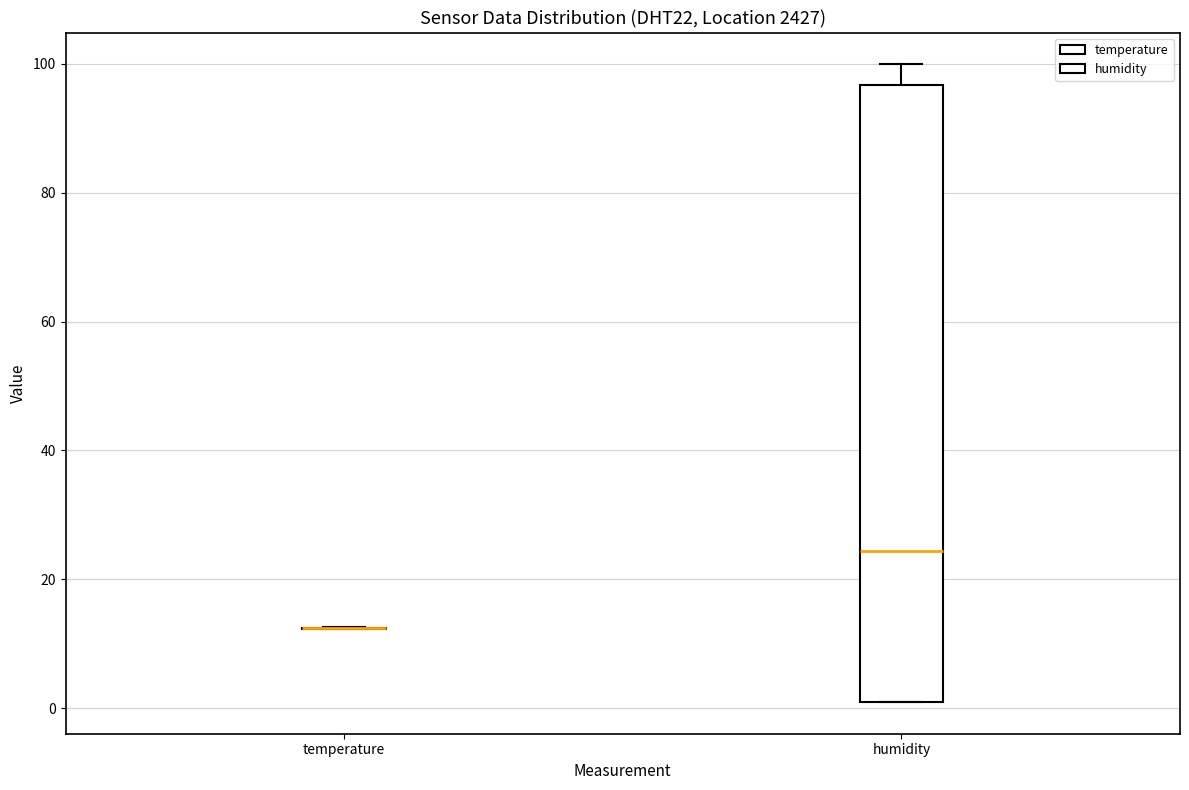

Which box is the tallest, from its lower edge to its upper edge?

humidity